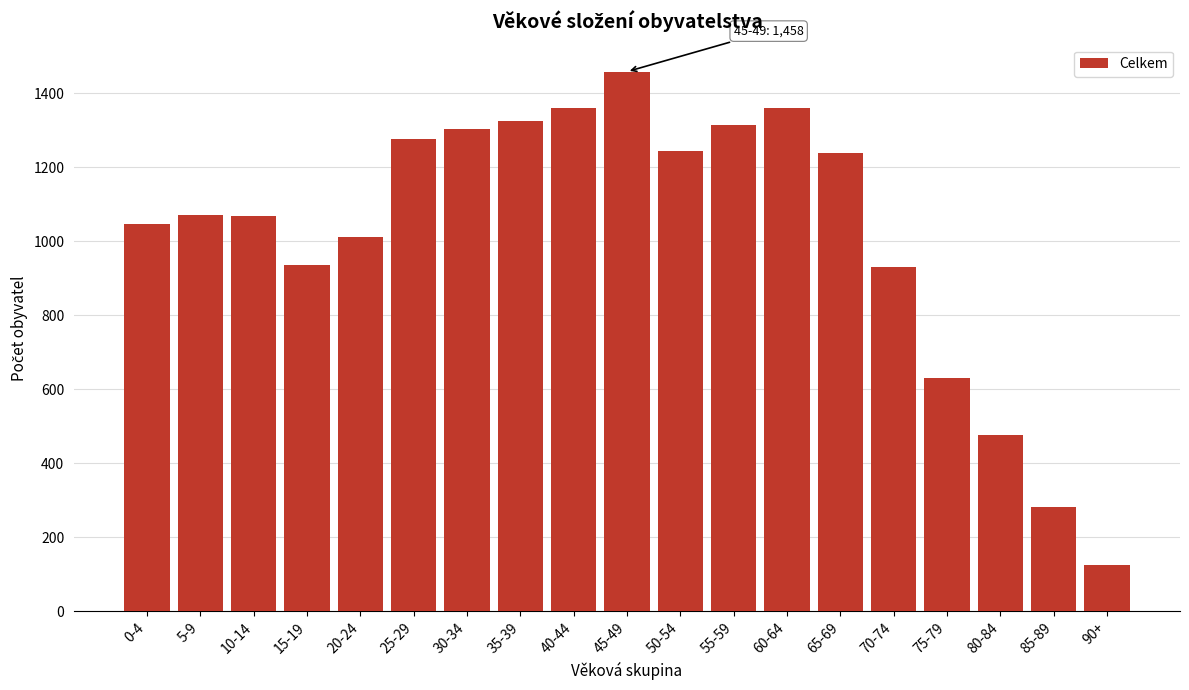

The chart shows a value of 920 at 55-59. True or false?

False